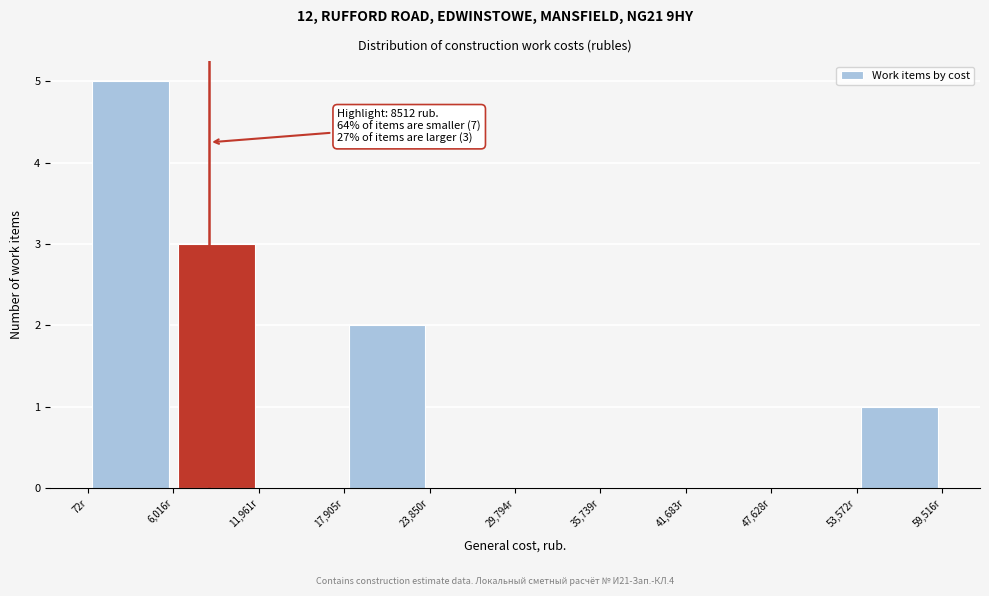

Over which range of the x-axis is the bar tallest?

0 to 6000